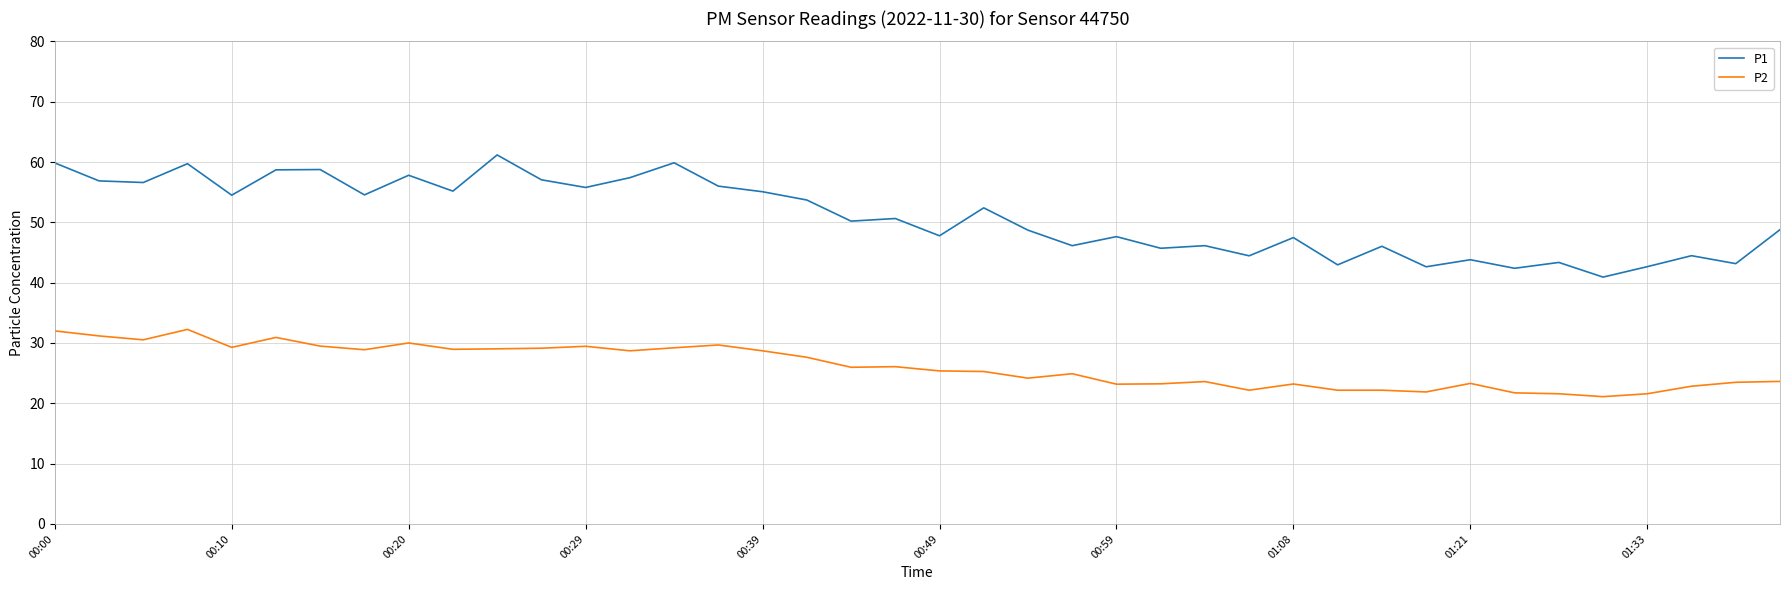

True or false: P1 has more than 2 points higher than both neighbors.

True